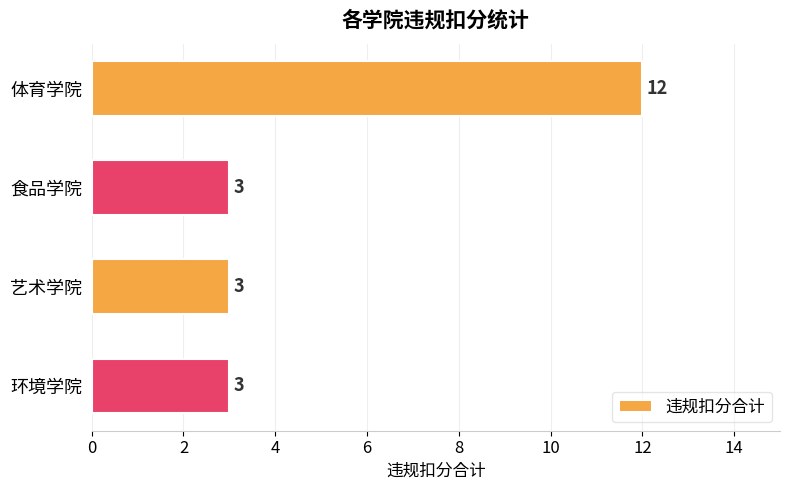

True or false: the data shows 1 at 环境学院.

False